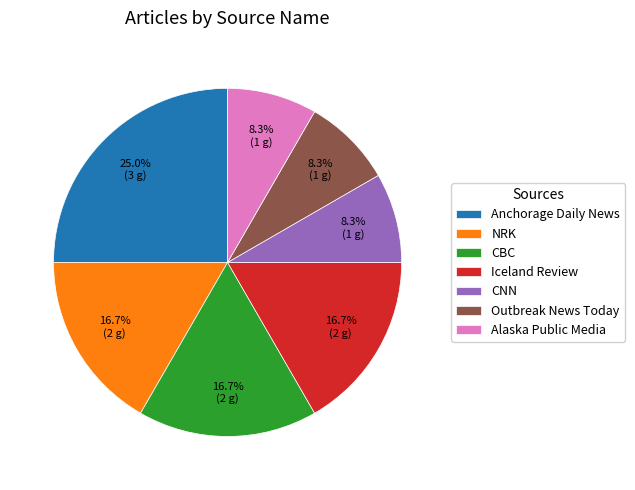

The NRK slice represents 4% of the pie. True or false?

False